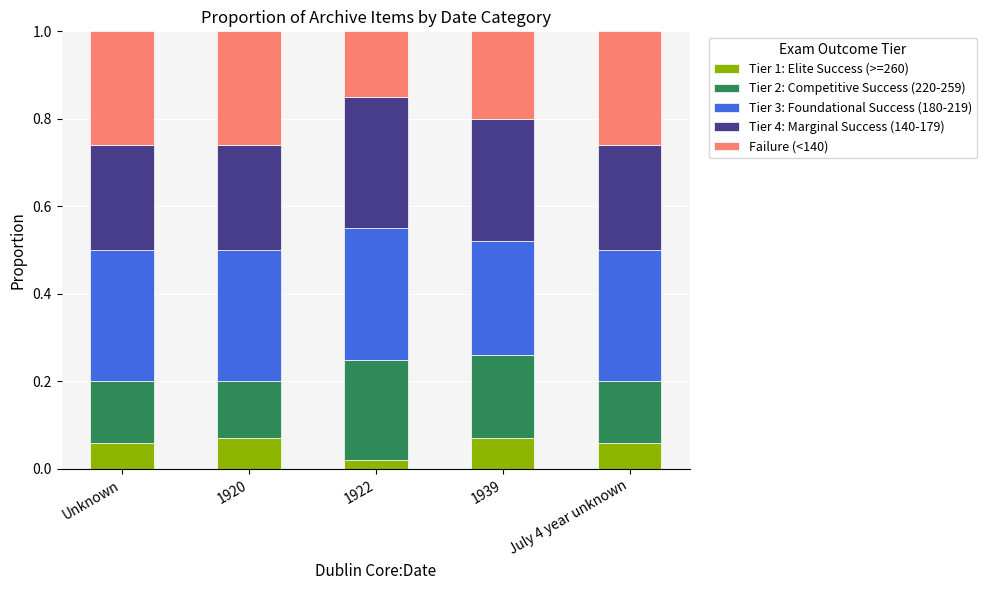

Which category has the lowest value in the Tier 1: Elite Success (>=260) series?

1922